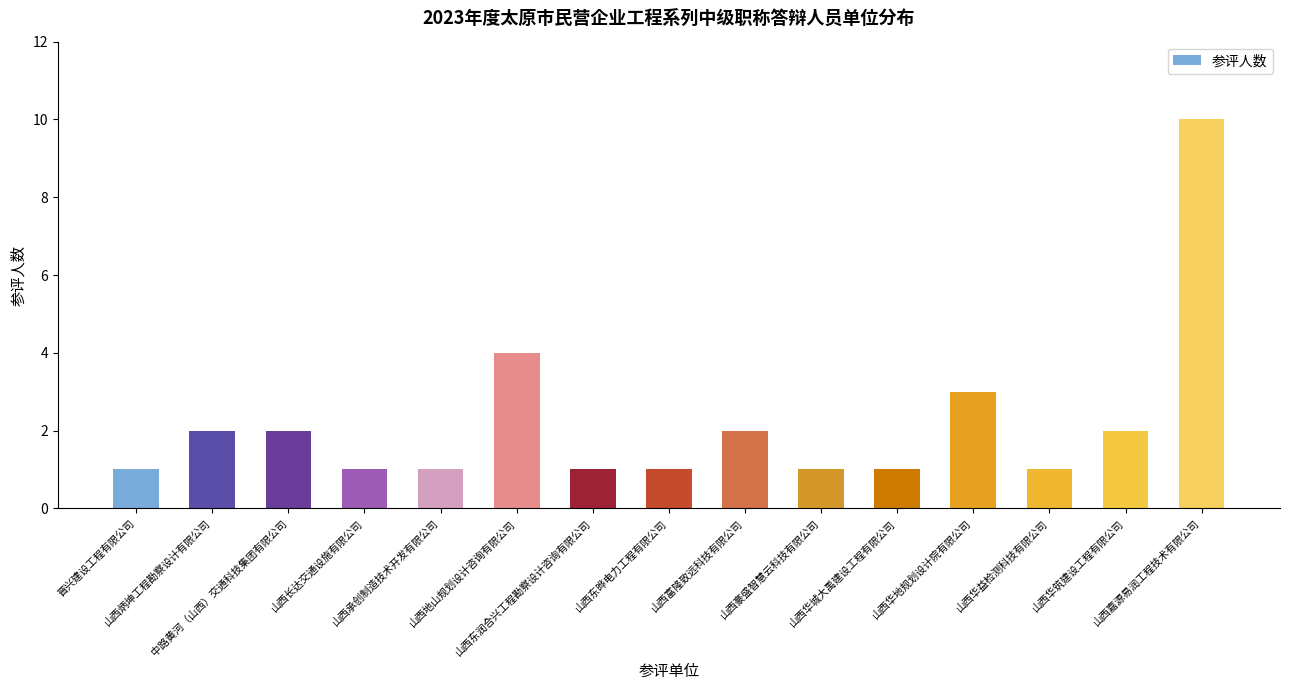

What position from the right is 山西东晔电力工程有限公司?

8